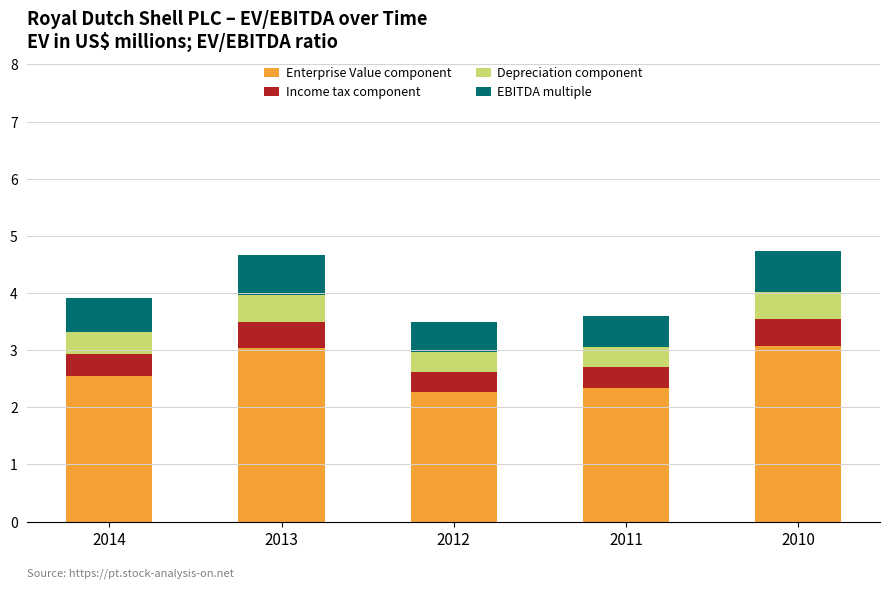

What is the minimum value for Enterprise Value component?

2.3